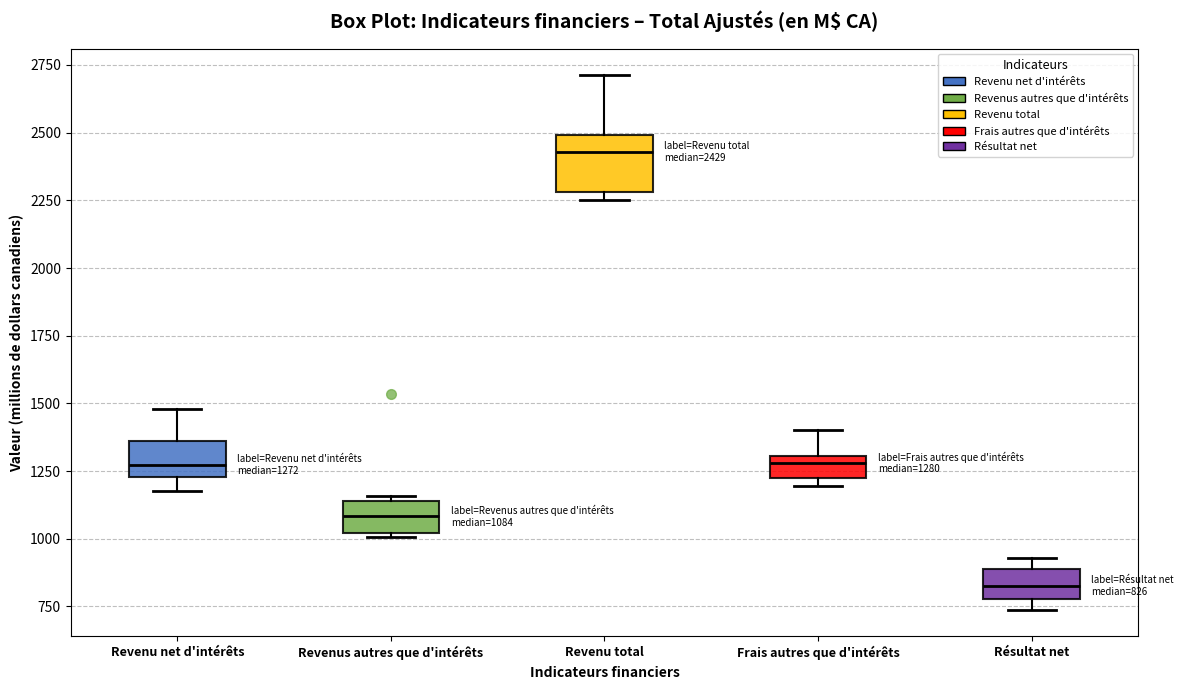

Which box has the highest median line?

Revenu total